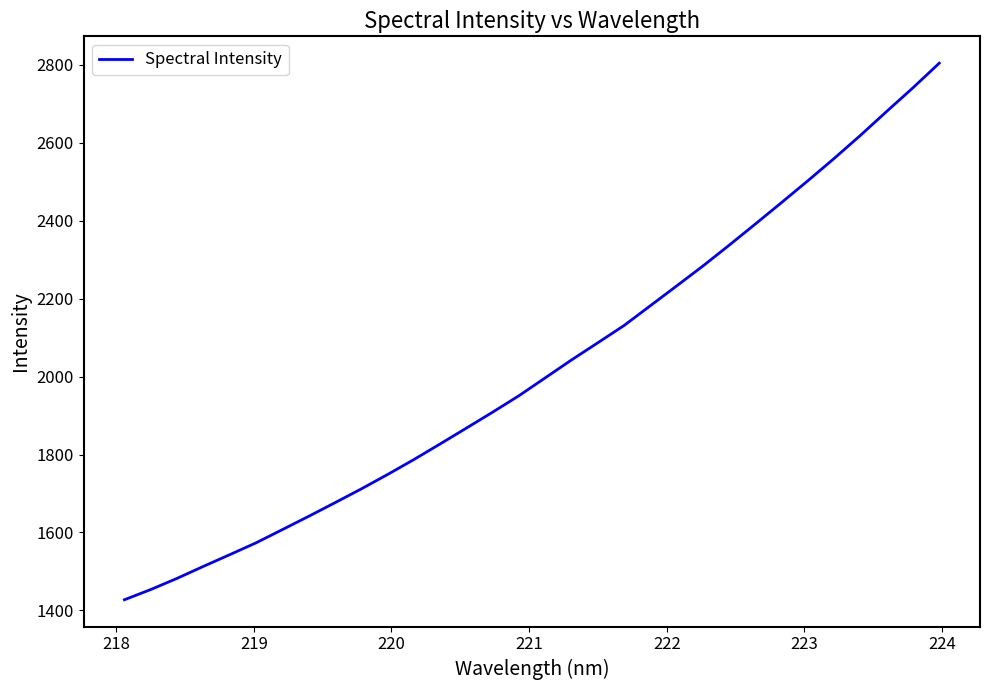

What is the difference between the maximum and minimum values?

1377.4